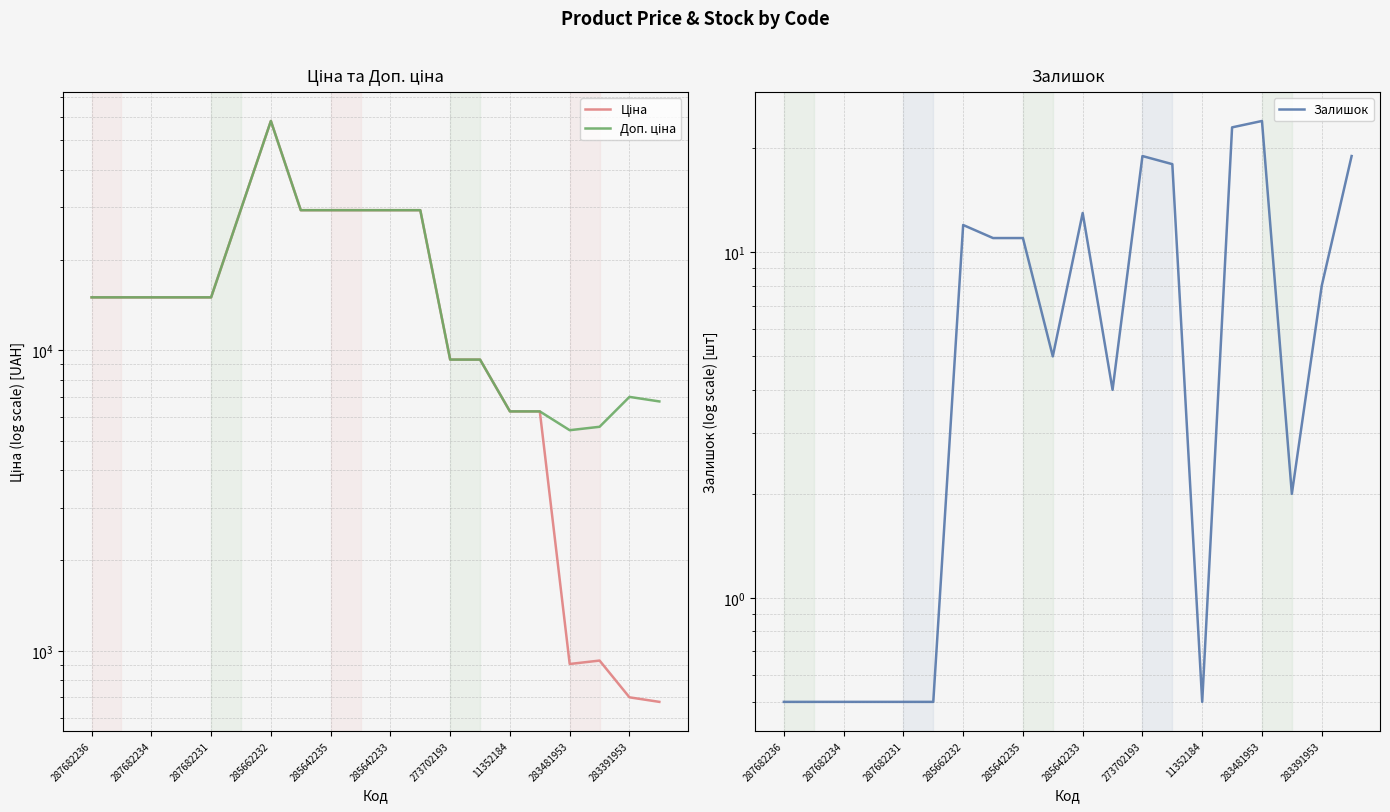

Which label corresponds to the smallest value in the chart?

287682236